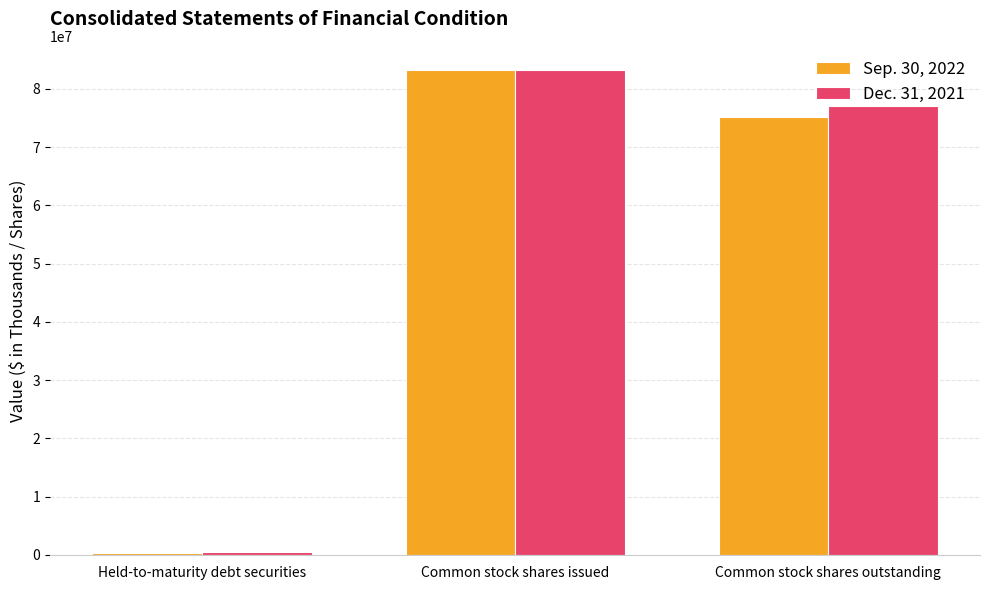

What is the label of the 1st bar from the left?

Held-to-maturity debt securities